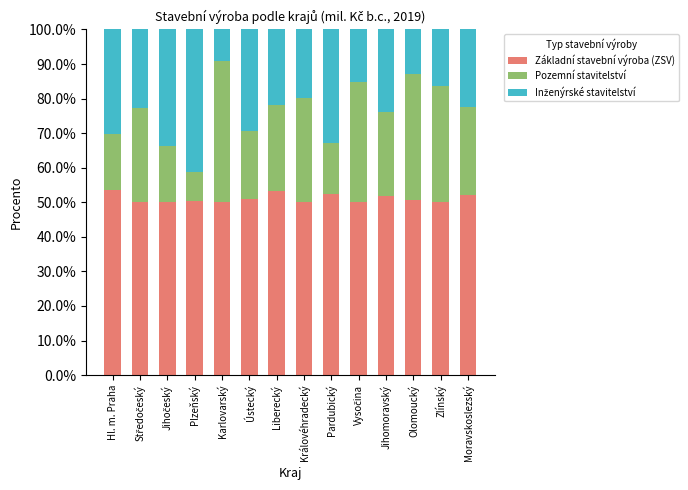

What is the average value of the Základní stavební výroba (ZSV) series?

51.1